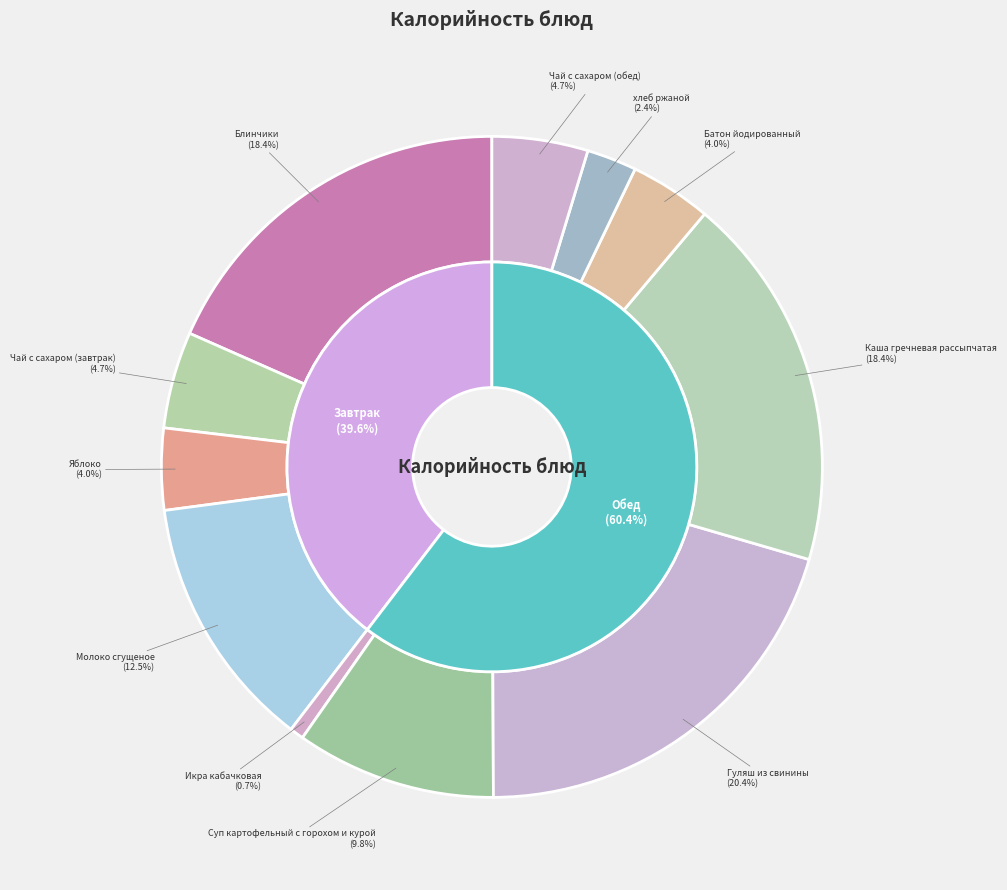

Which slice is the largest?

Гуляш из свинины